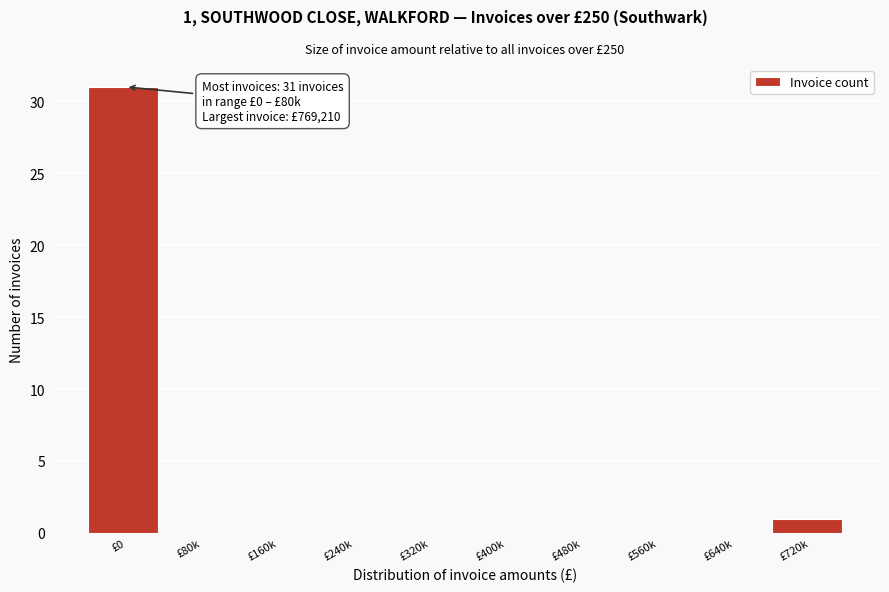

Reading left to right, transcribe all the data shown in this chart.

£0=31	£80k=0	£160k=0	£240k=0	£320k=0	£400k=0	£480k=0	£560k=0	£640k=0	£720k=1